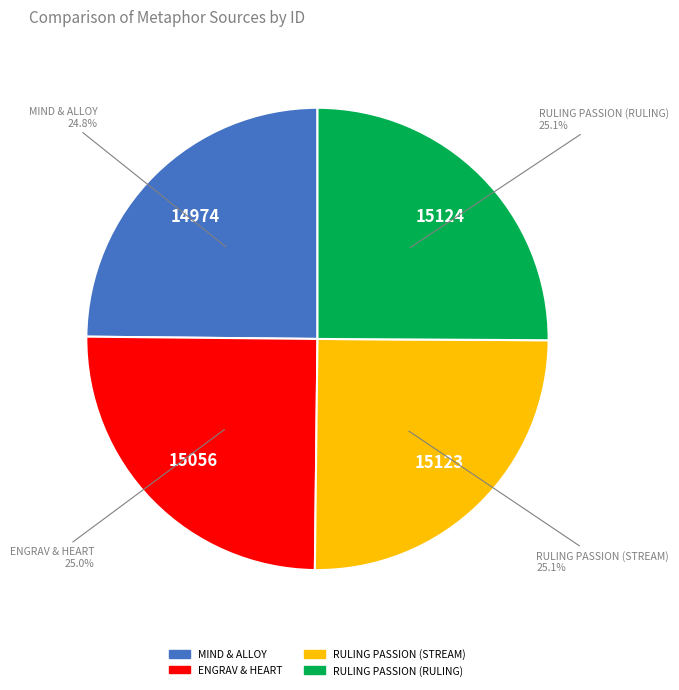

Is there any slice that represents more than half of the pie?

No